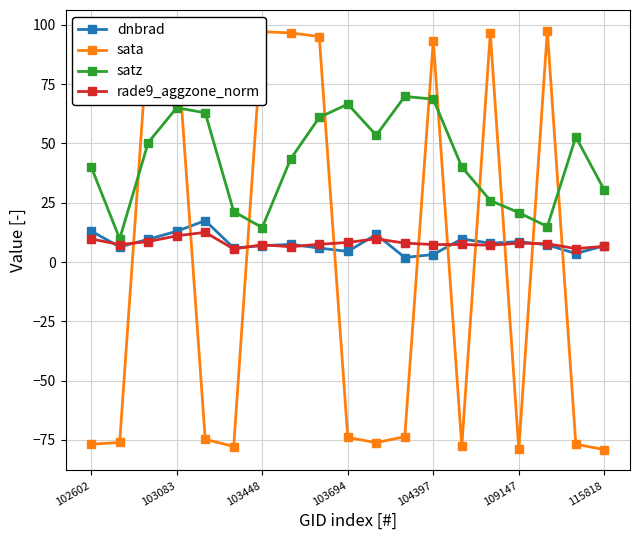

In sata, how many points are higher than both neighbors (excluding endpoints)?

5